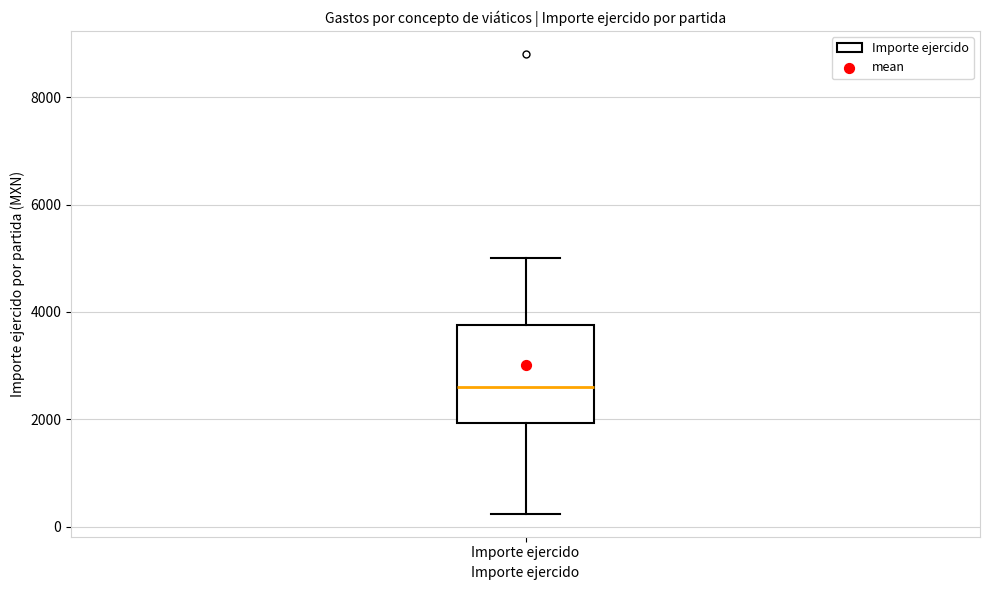

Where is the lower edge of the box for Importe ejercido on the y-axis? The values are not printed on the chart, so give them approximately, as read against the axis.

2000